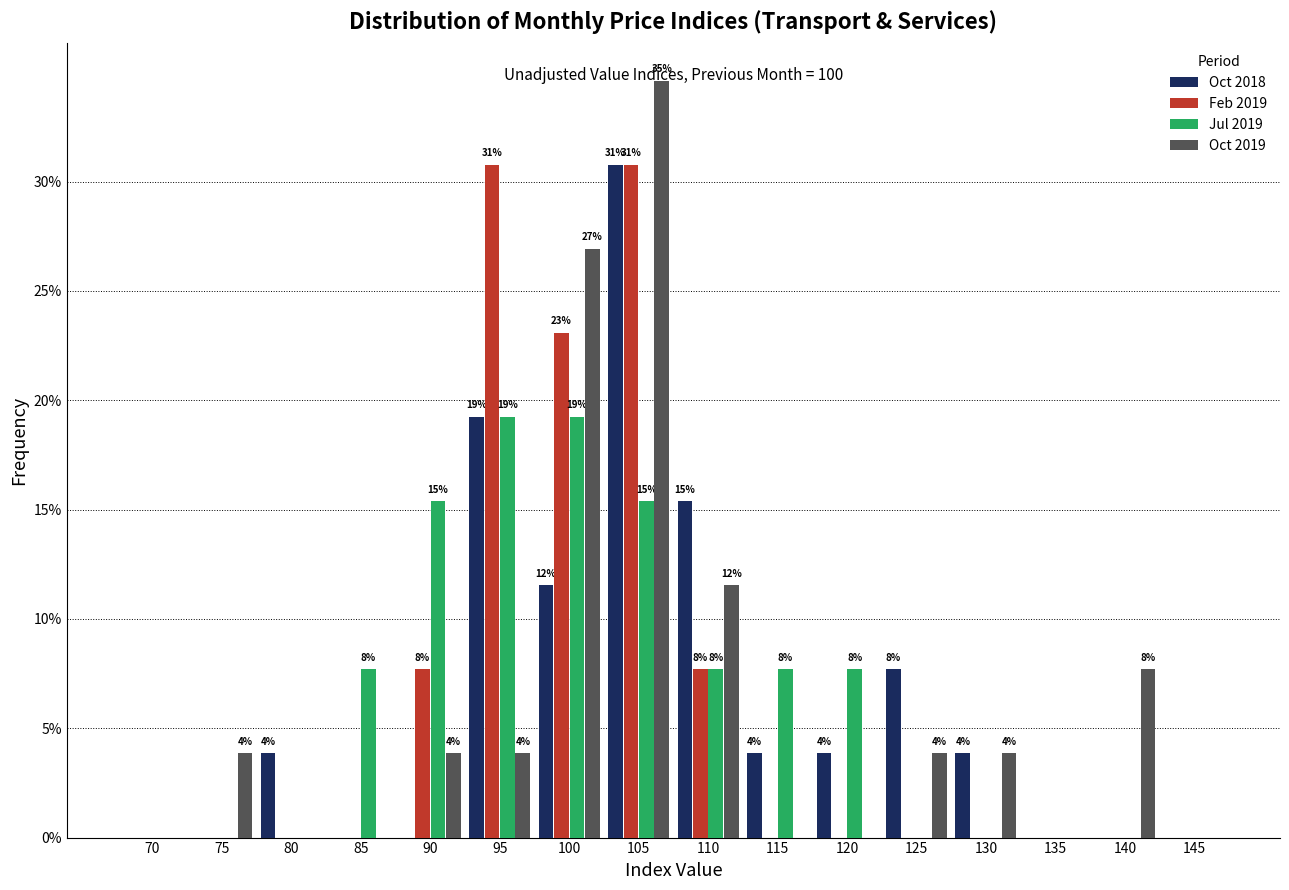

Read the Feb 2019 value at 90.

7.7